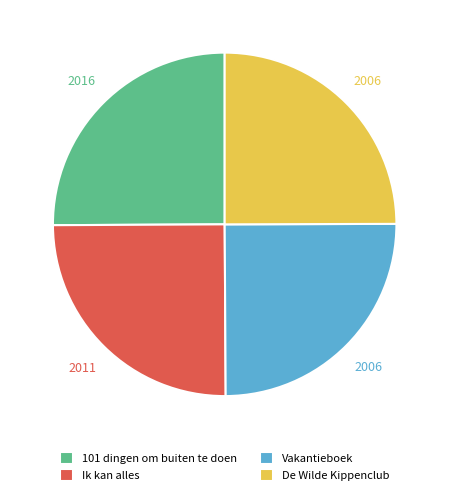

What is the ratio of the value at De Wilde Kippenclub to the value at 101 dingen om buiten te doen?

1.0